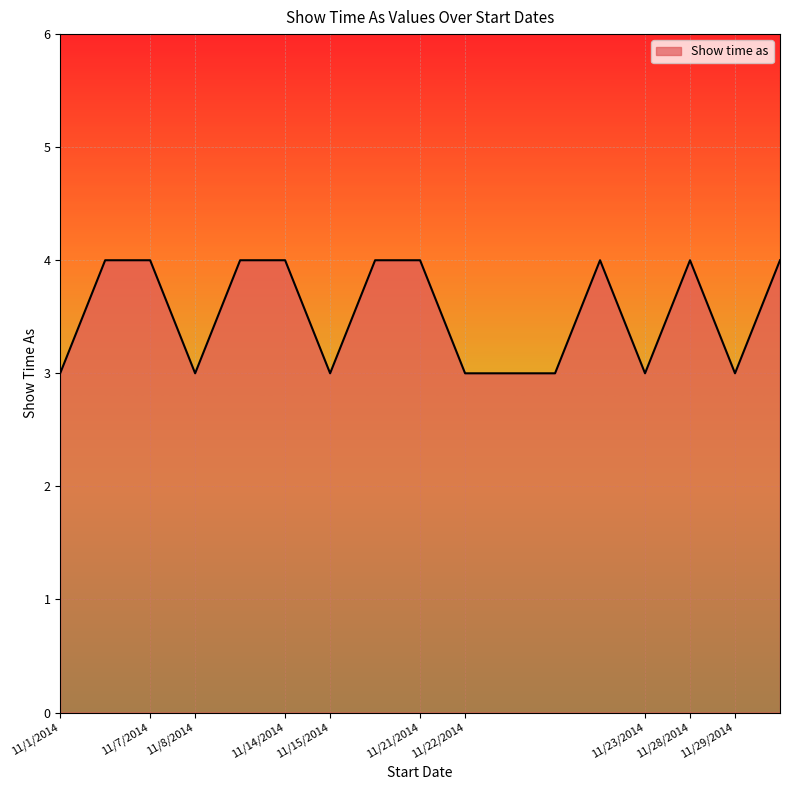

What is the smallest value displayed?

3